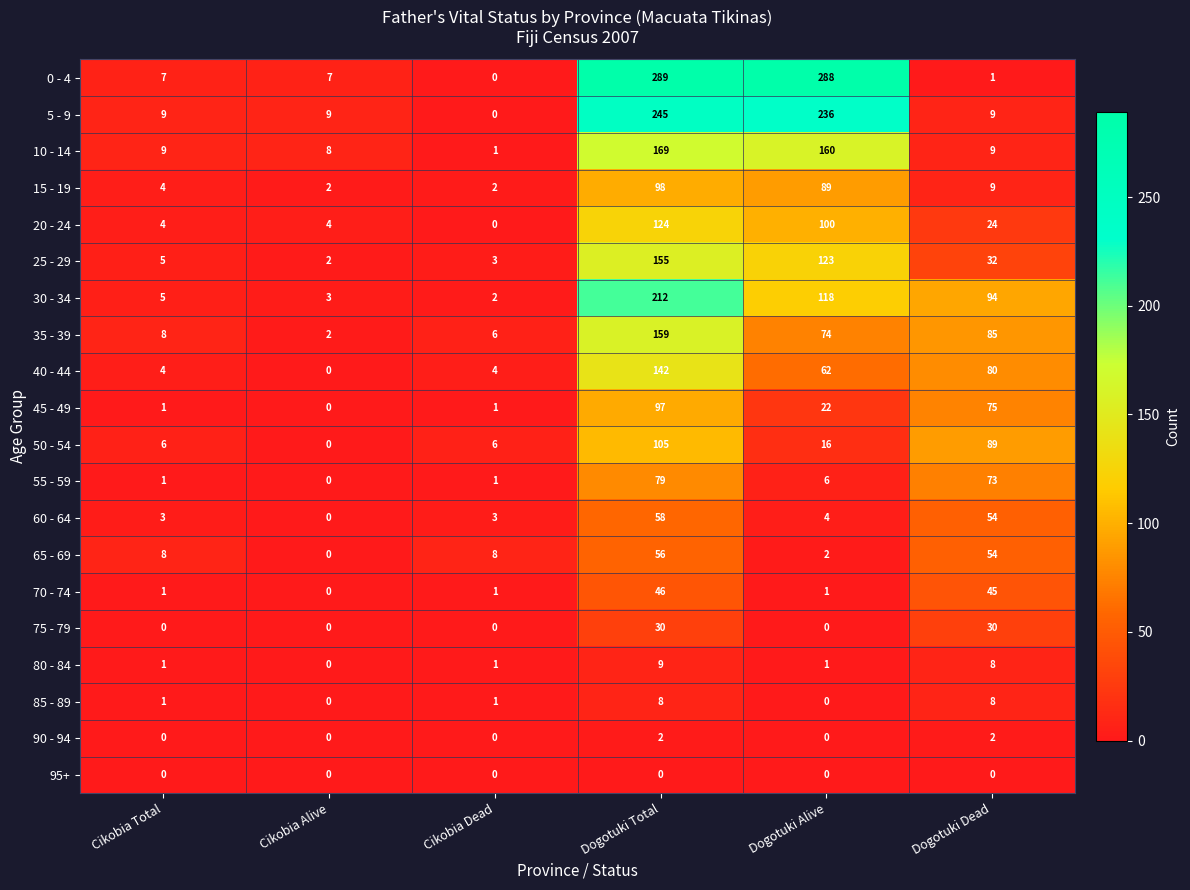

Where does the 45 - 49 series first go above 22?

Dogotuki Total